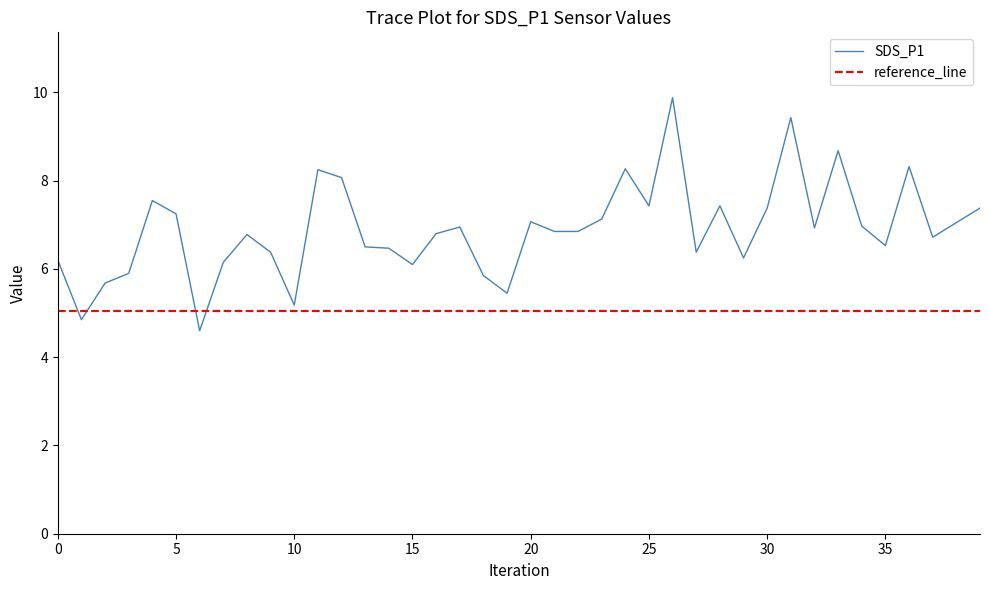

Which series has the largest range (max minus min)?

SDS_P1